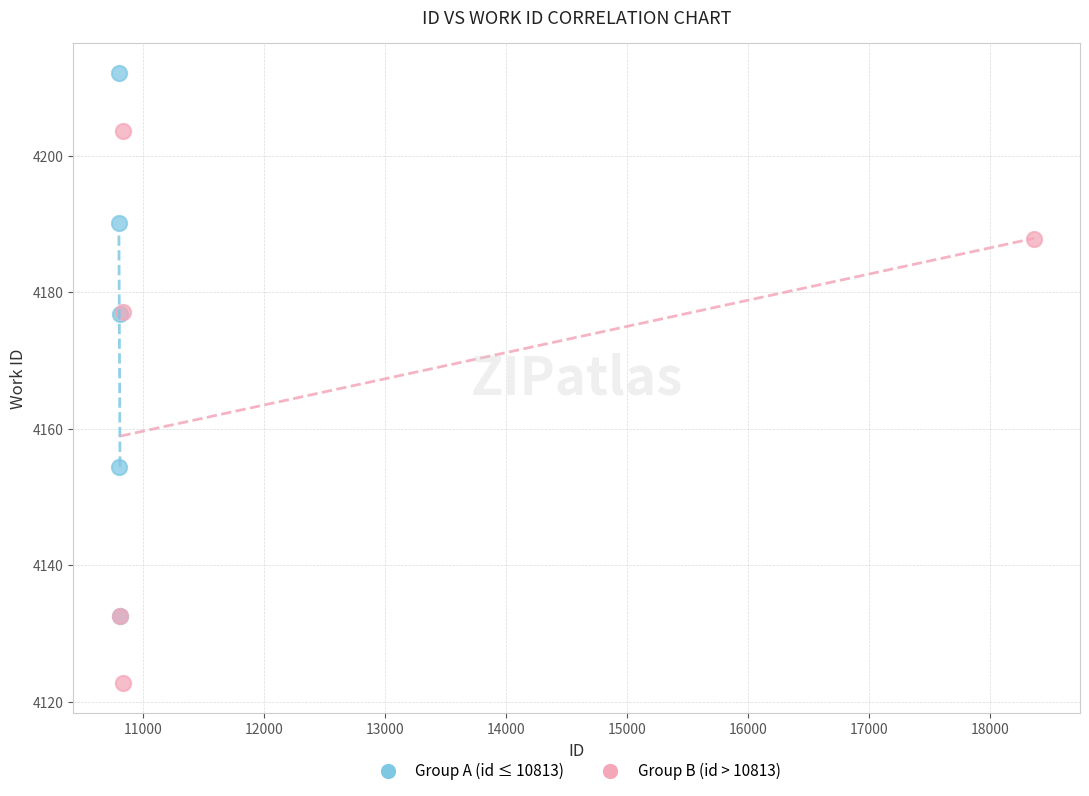

Which series reaches the minimum Y coordinate?

Group B (id > 10813)